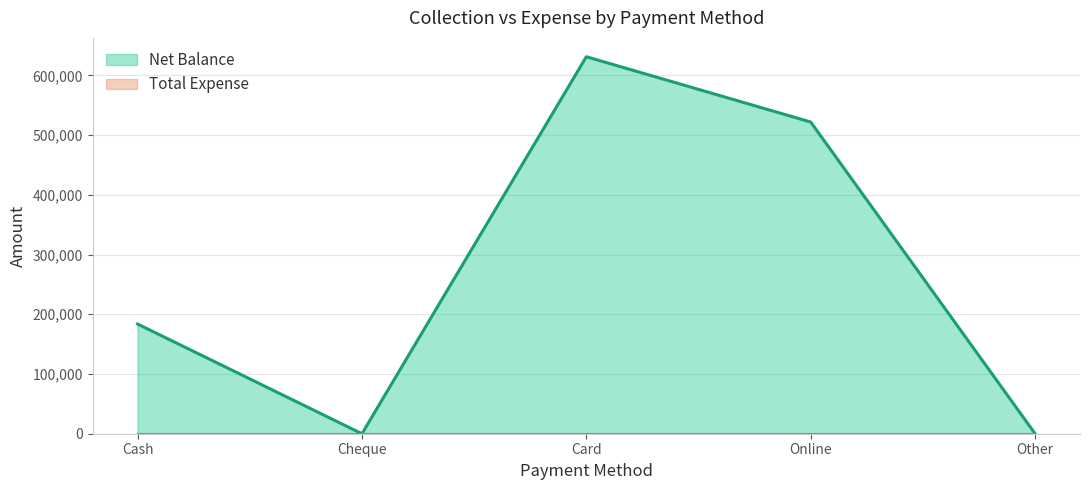

At which category does the data reach its first local valley?

Cheque